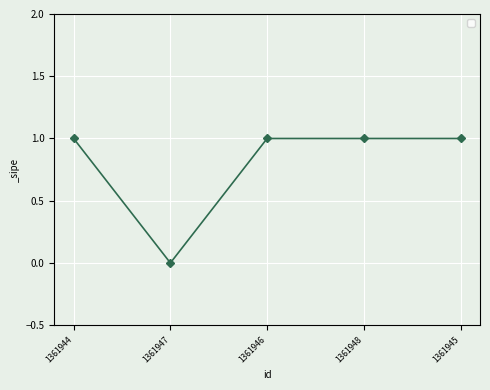

How many data points does each series have?

5